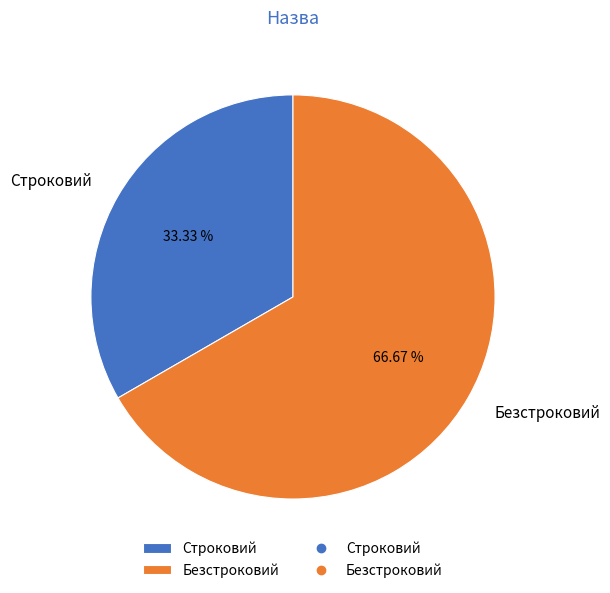

What is the ratio of the value at Строковий to the value at Безстроковий?

0.5